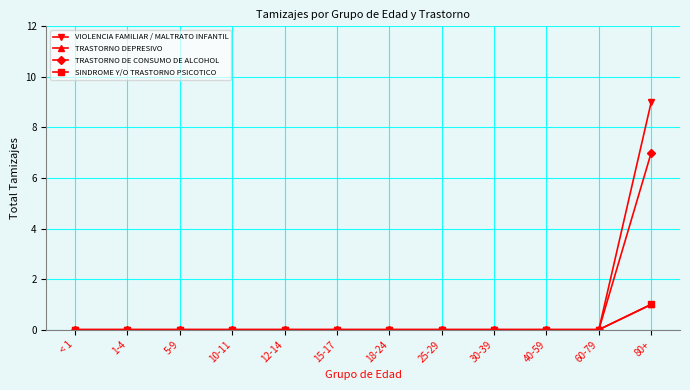

What is the difference between the maximum and minimum values in the TRASTORNO DEPRESIVO series?

1